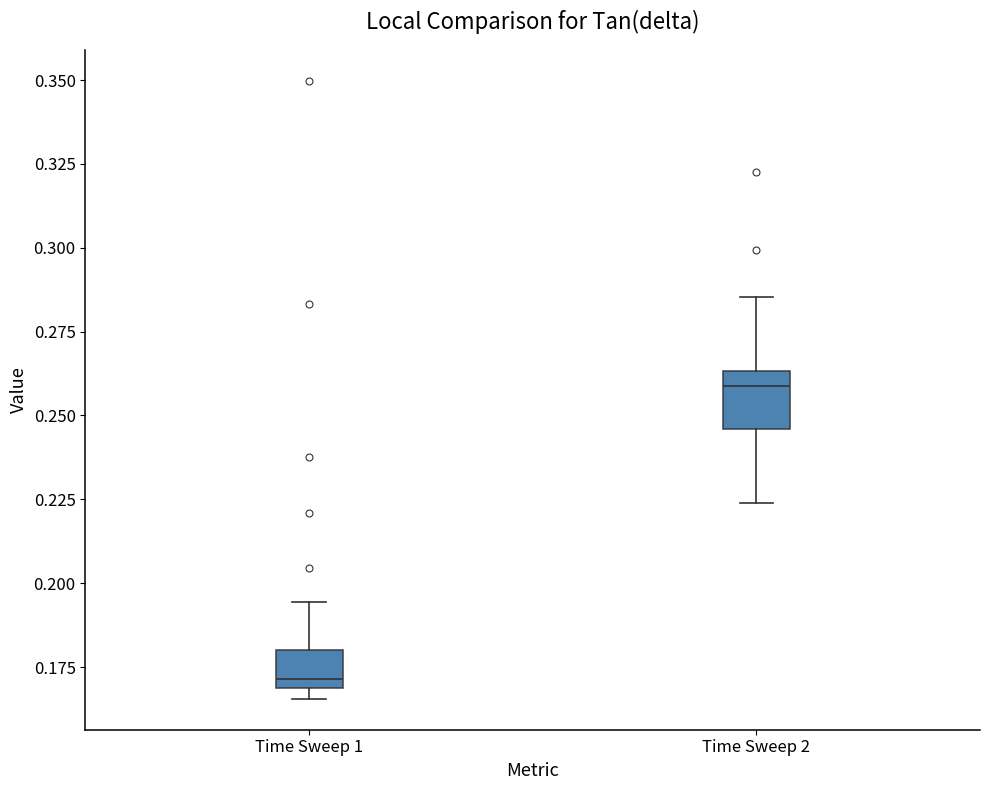

Reading left to right, read every box against the y-axis: the position of its median line, the range the box covers, and the ends of its whiskers. The values are not printed on the chart, so give them approximately, as read against the axis.

Time Sweep 1: median 0.170 (just above the box's lower edge), box 0.170 to 0.180, whiskers 0.165 to 0.195
Time Sweep 2: median 0.260, box 0.245 to 0.265, whiskers 0.225 to 0.285